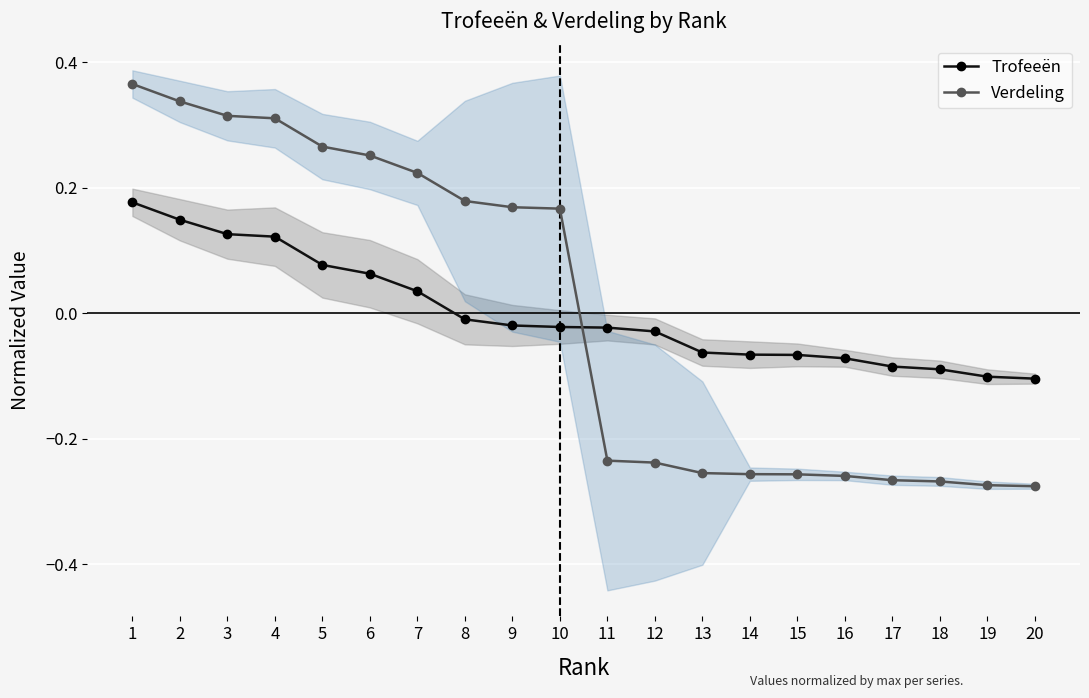

True or false: Verdeling has more than 1 interior local peaks.

False